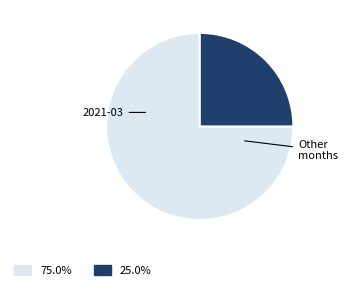

How many segments does this pie chart have?

2